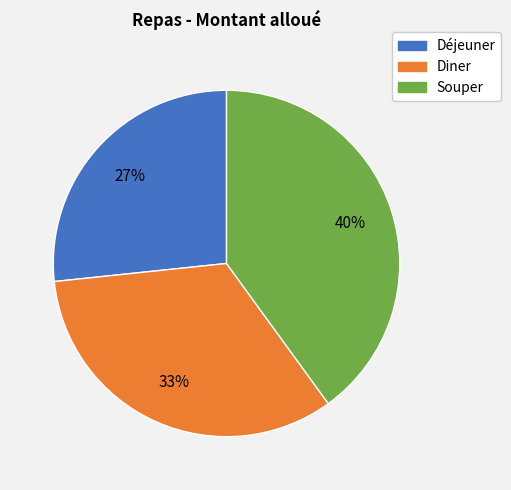

Which slice is the largest?

Souper